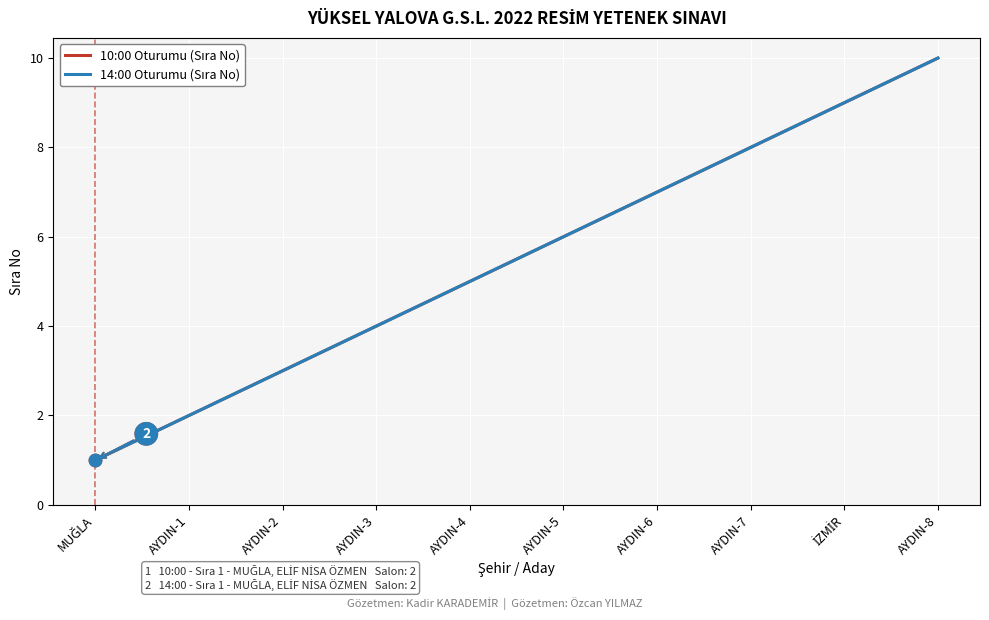

Which series has the largest total across all categories?

10:00 Oturumu (Sıra No)